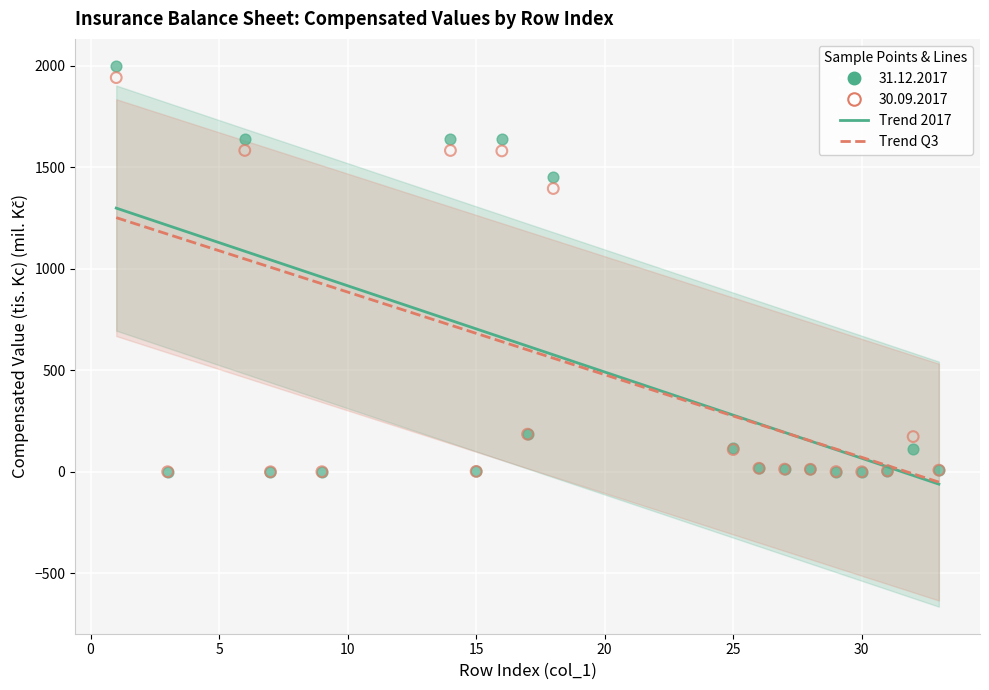

Across all series, what Y value is closest to 999?

1395.5